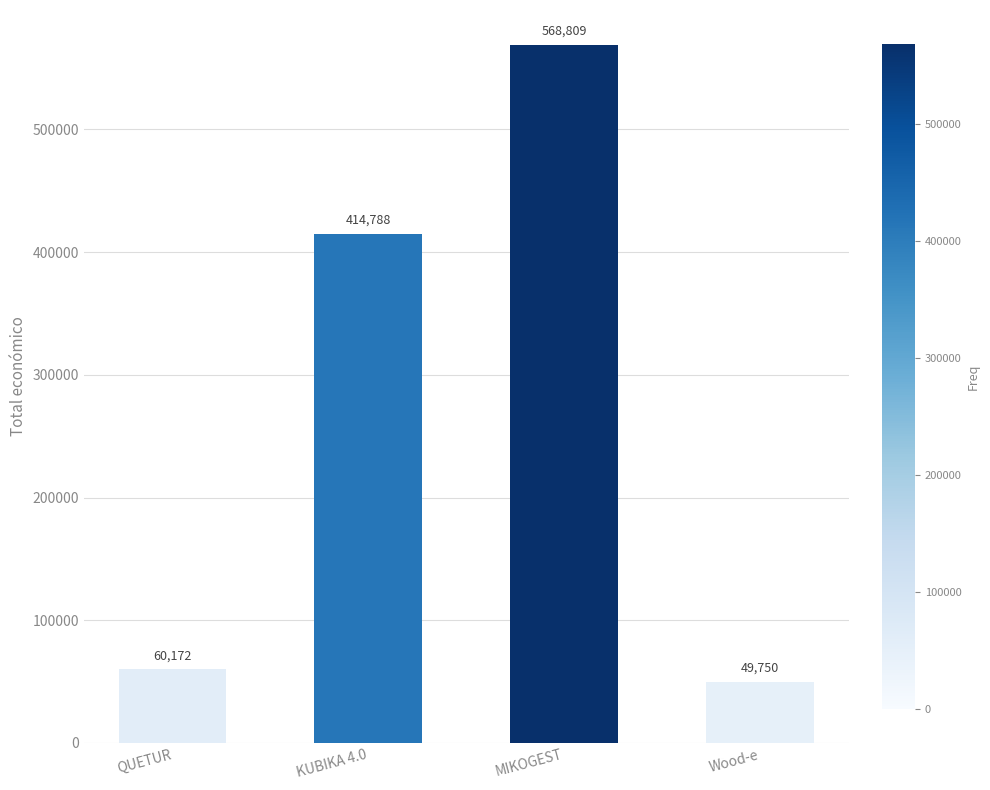

Count the number of categories in the chart.

4